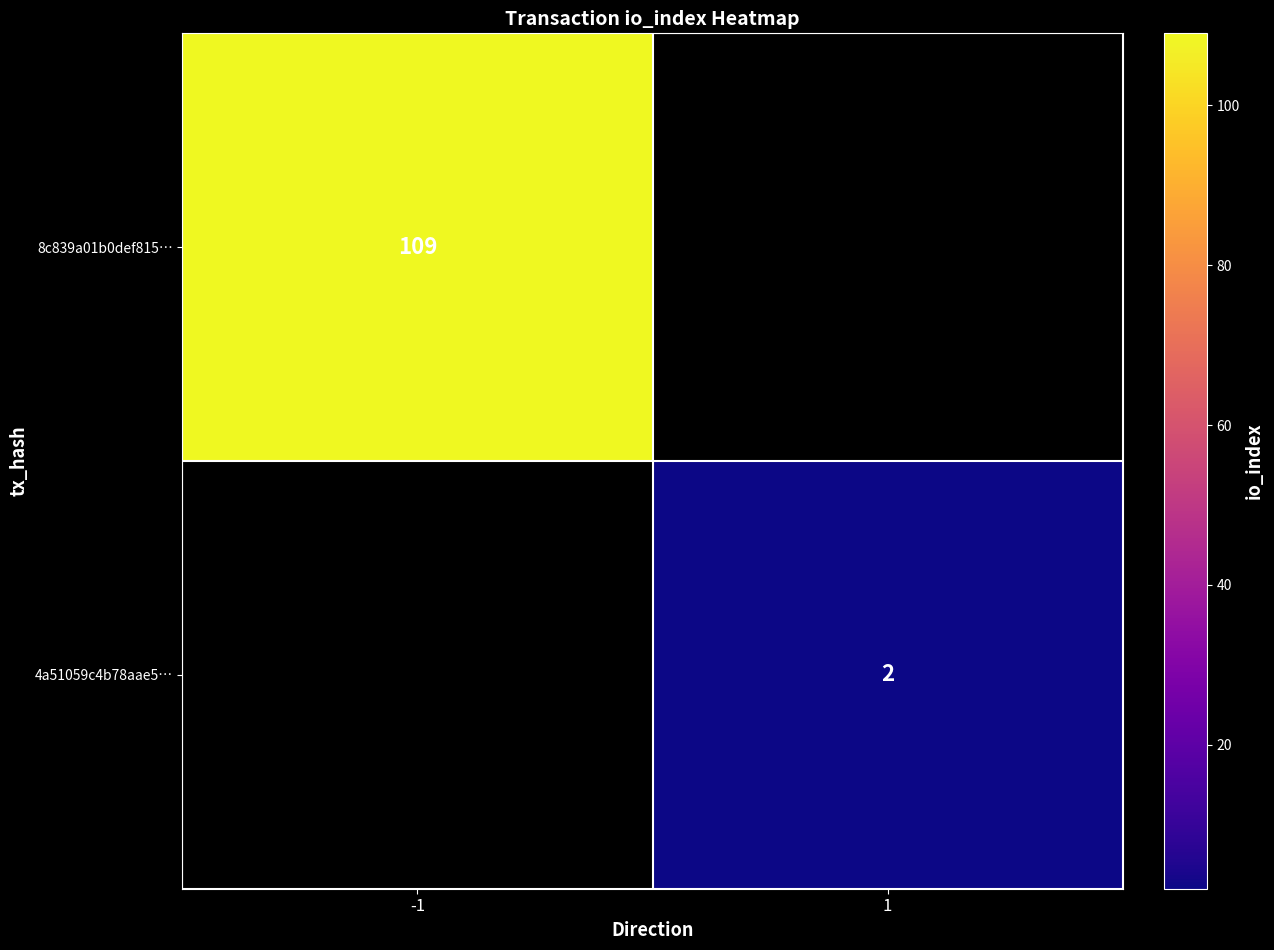

At how many categories does at least one series exceed 48?

1